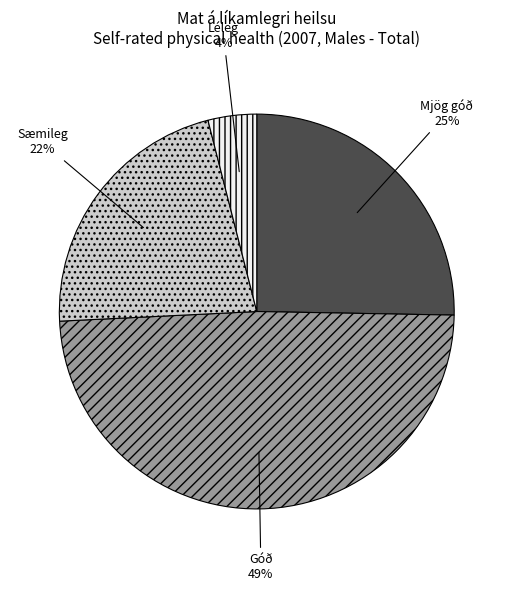

How many segments does this pie chart have?

4